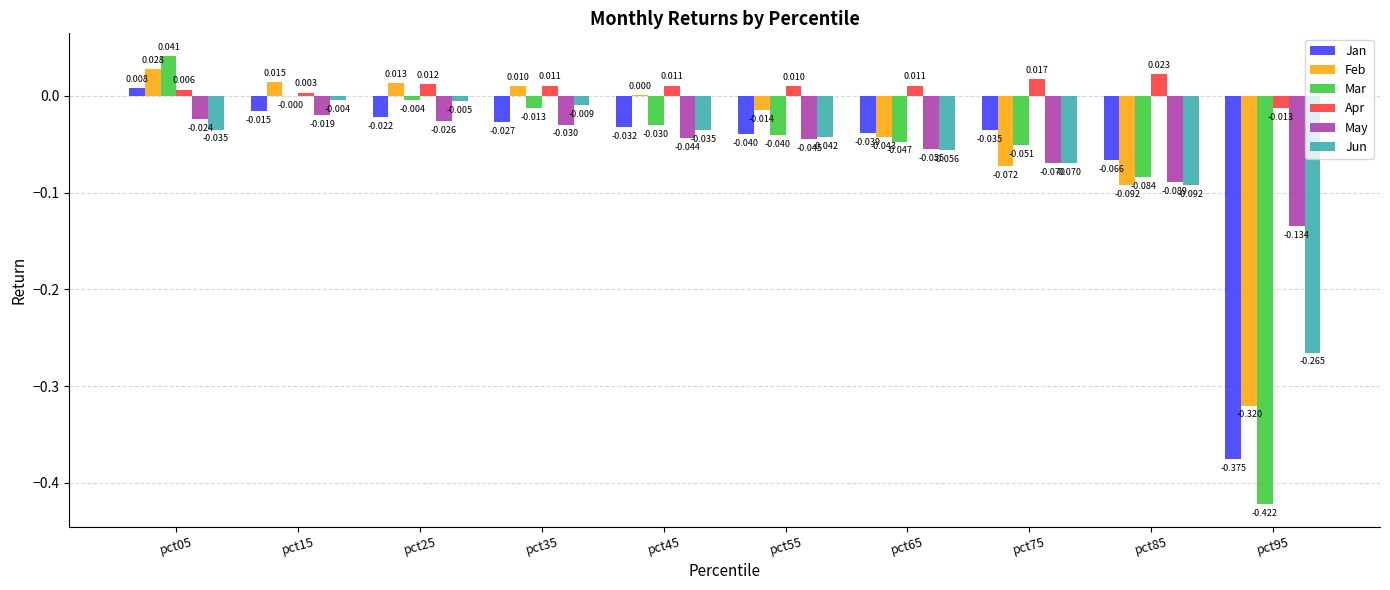

How many data points does each series have?

10